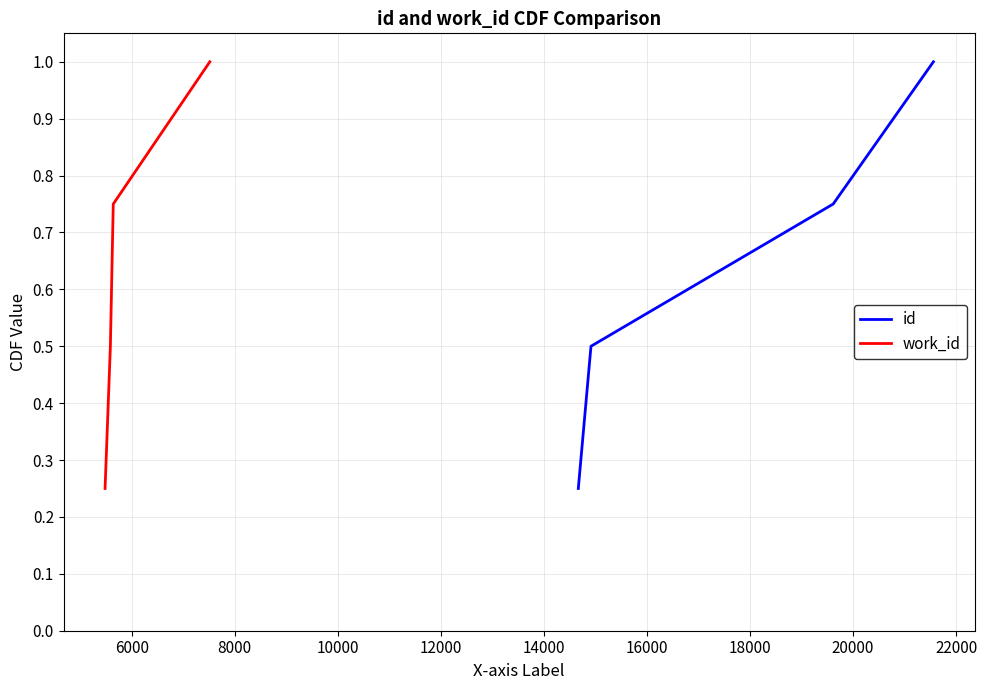

What is the lowest value of the work_id series?

0.2